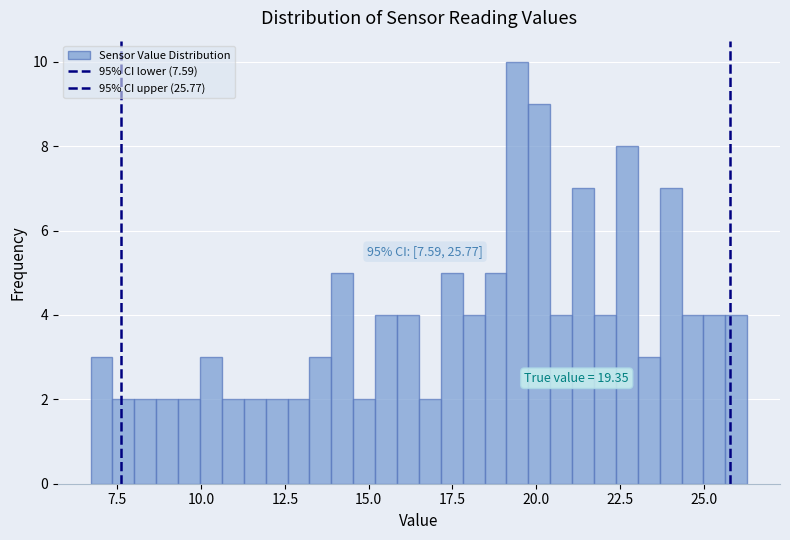

Read against the x-axis, roughly where is the centre of the tallest bar?

19.5